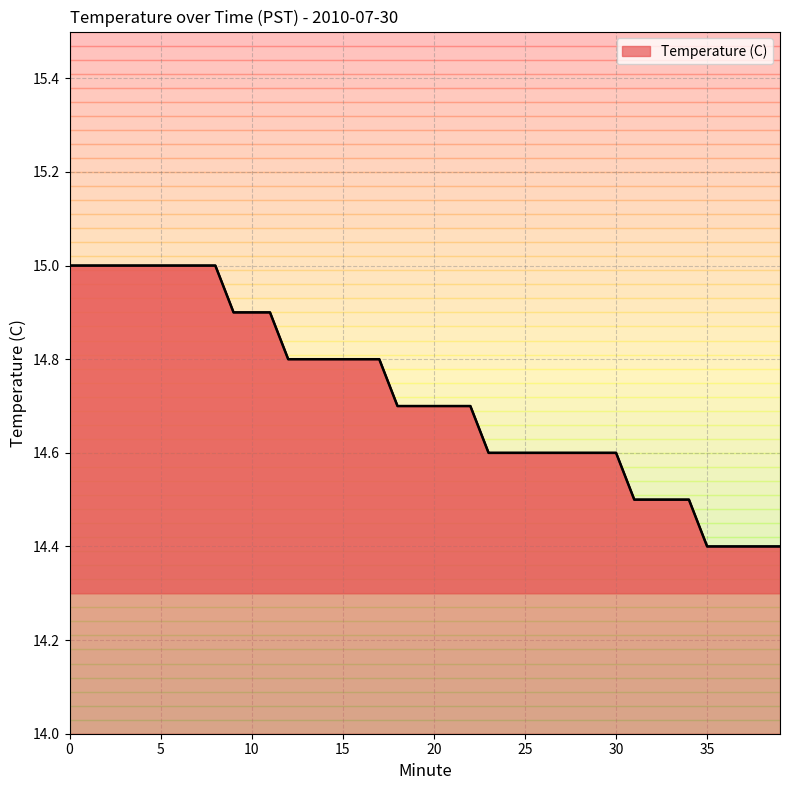

What is the greatest value displayed?

15.0